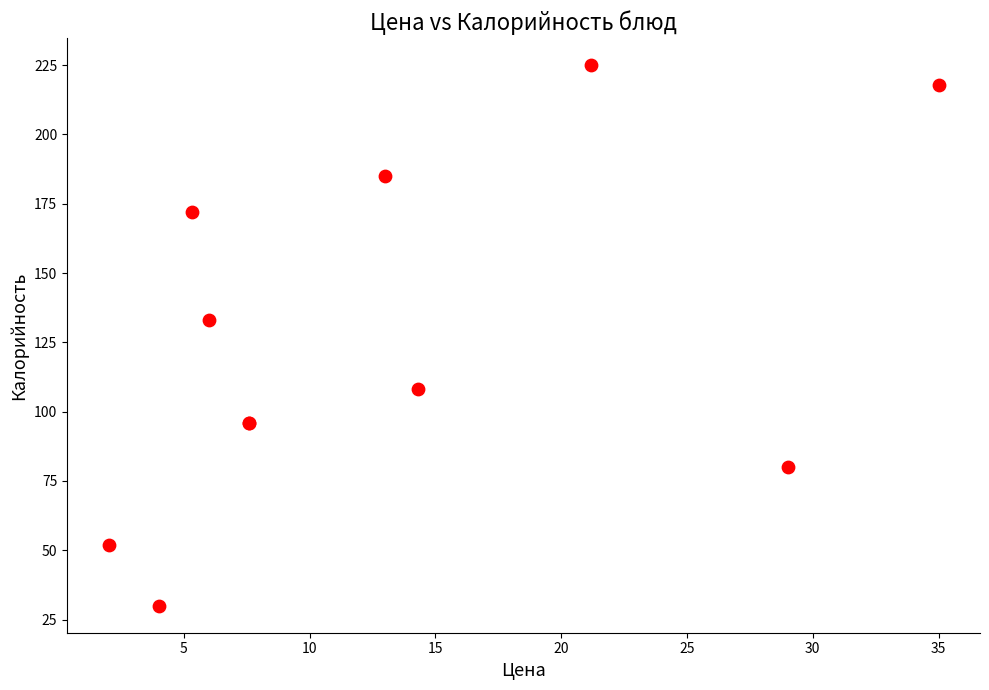

What Y value in the scatter plot is closest to 127?

133.1